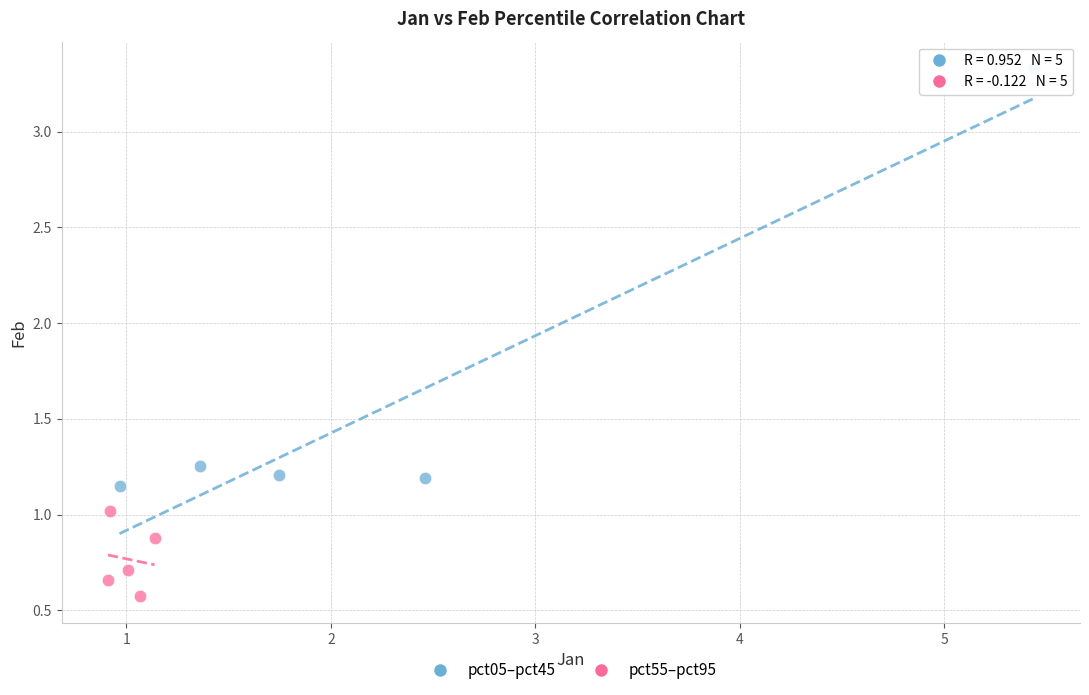

What are all the series names shown in the legend?

pct05–pct45, pct55–pct95